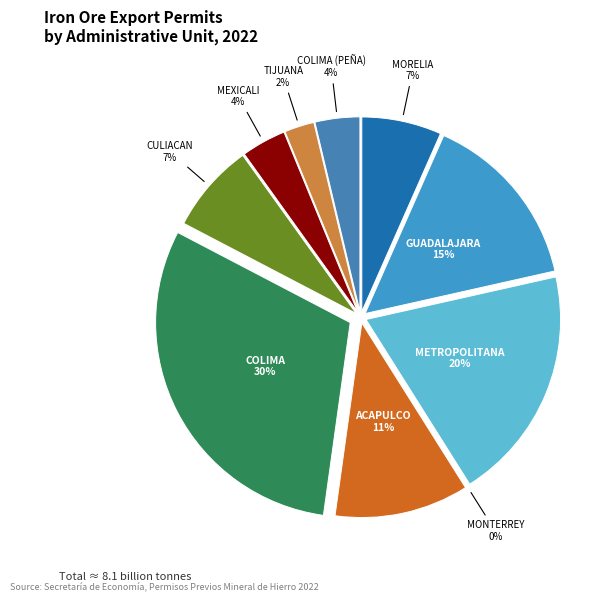

Between GUADALAJARA and MORELIA, which is larger?

GUADALAJARA